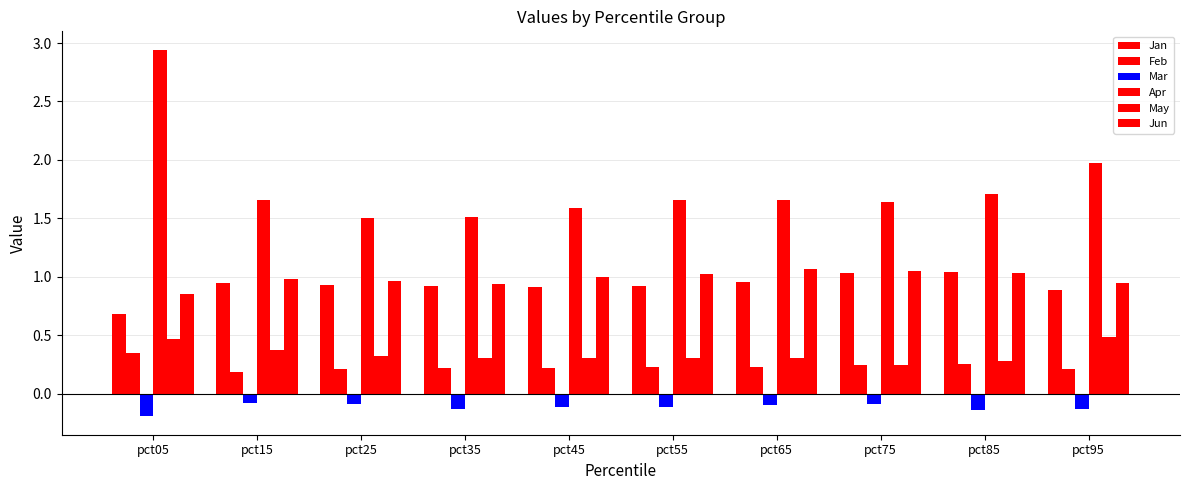

How many series are shown in this chart?

6